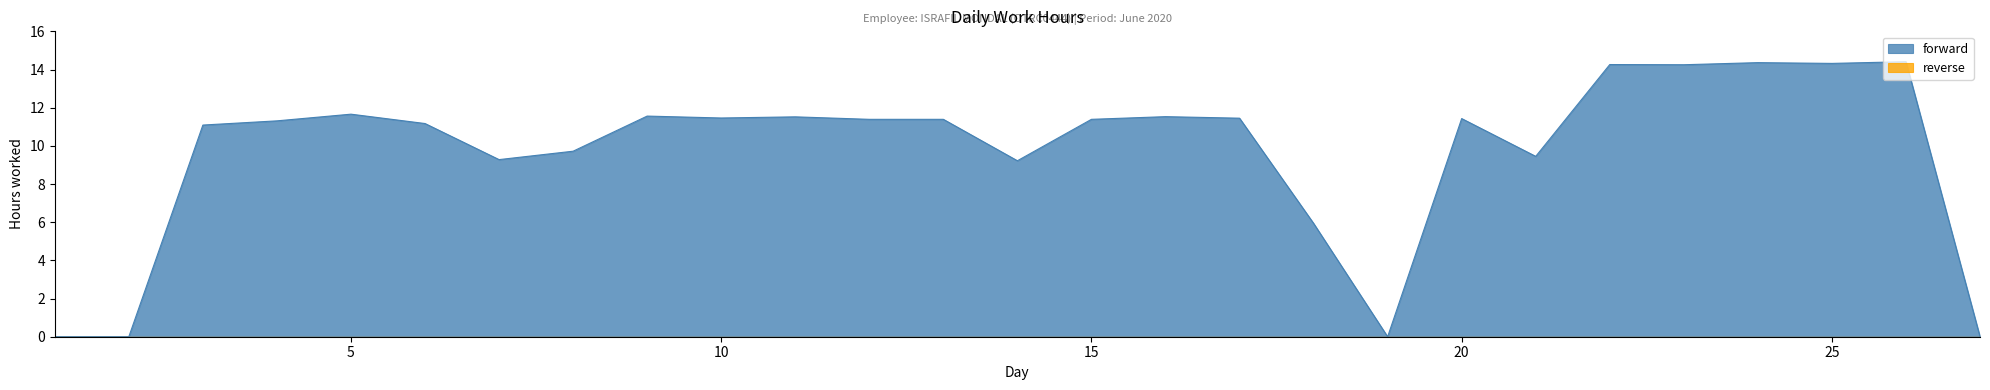

Is it true that the value at 16 is 19.4?

False